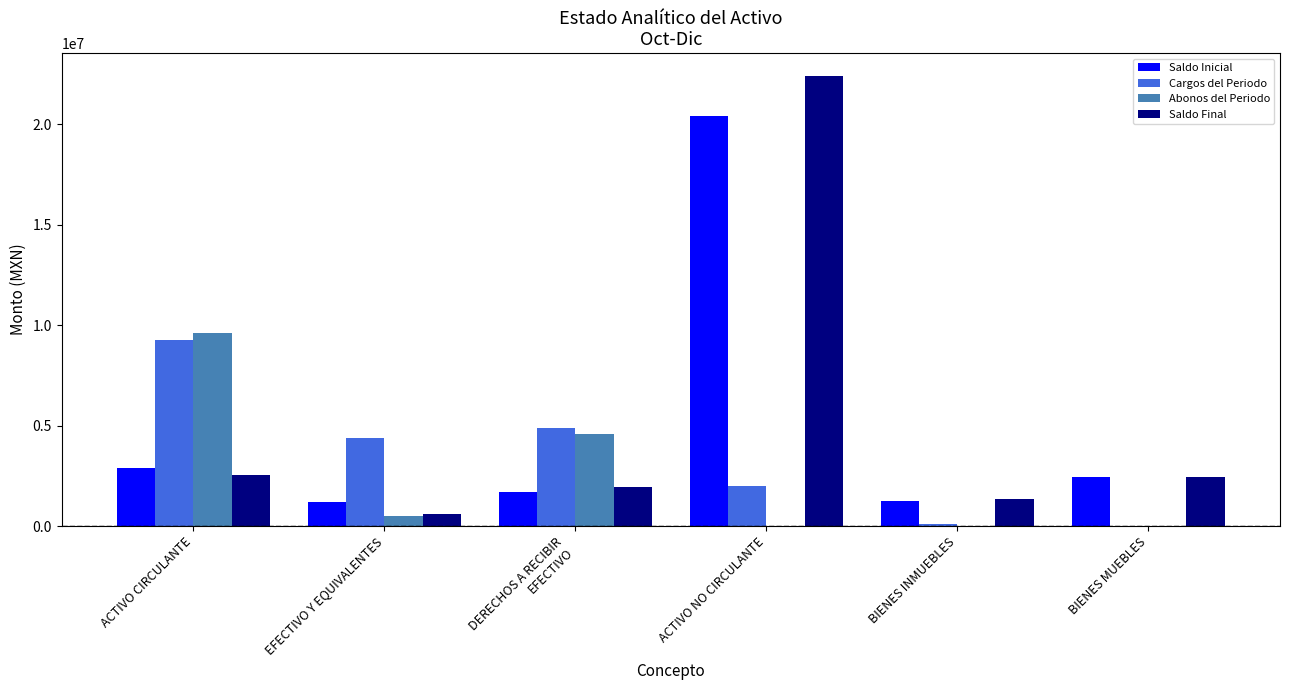

Are the bars grouped side by side (vs. stacked)?

Yes